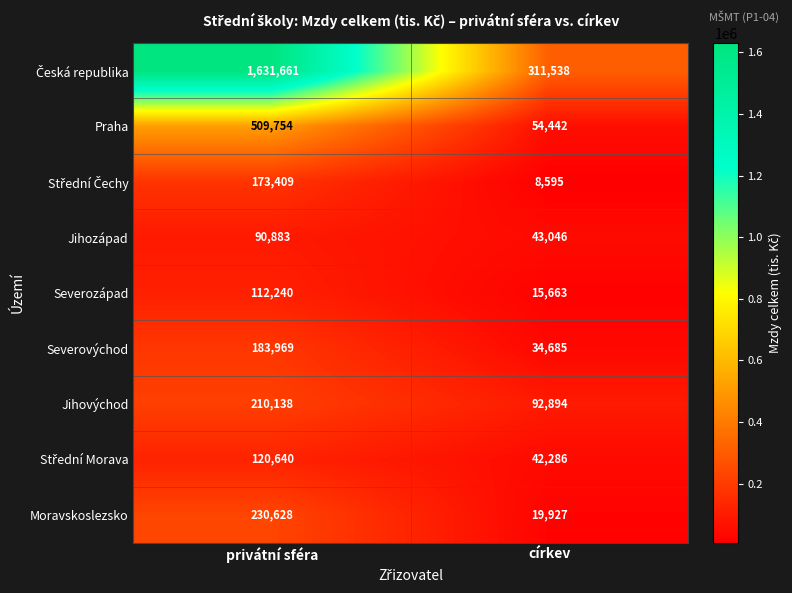

At which category does the chart reach its peak across all series?

privátní sféra